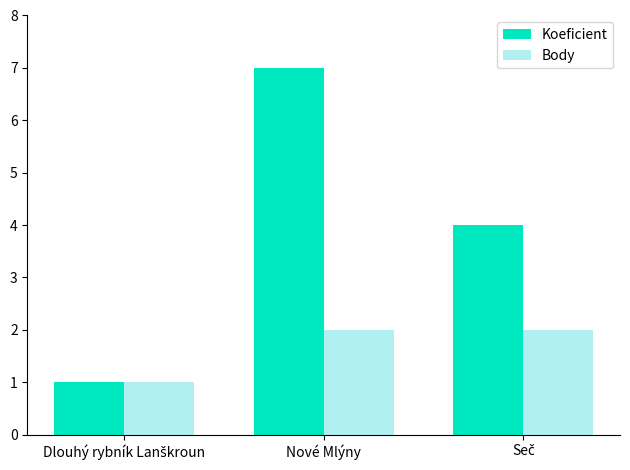

Is the value of Body at Nové Mlýny greater than the value of Koeficient at Nové Mlýny?

No